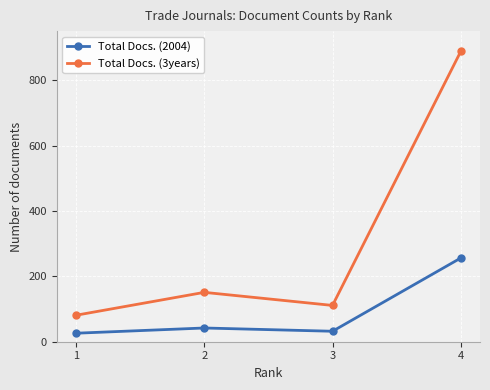

True or false: Total Docs. (2004) and Total Docs. (3years) intersect in this chart.

False